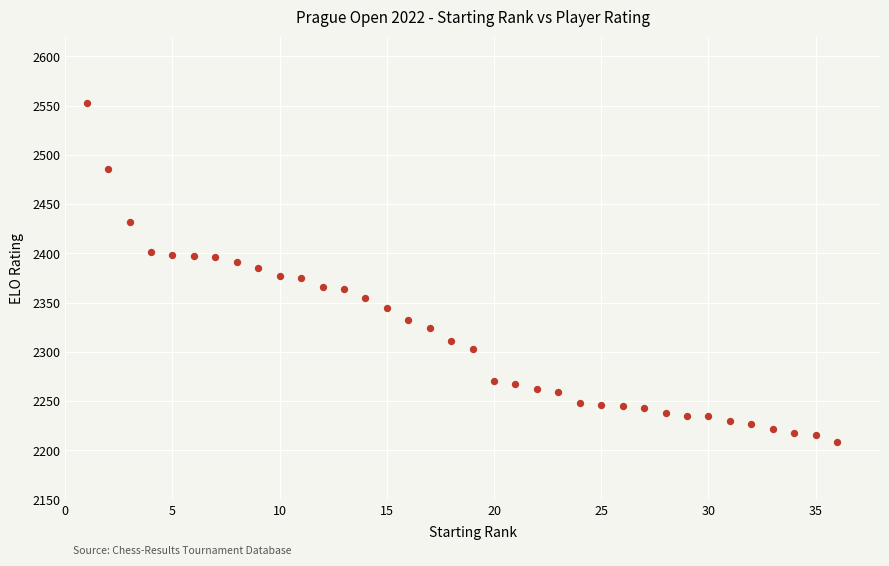

What is the range of X values (max minus min)?

35